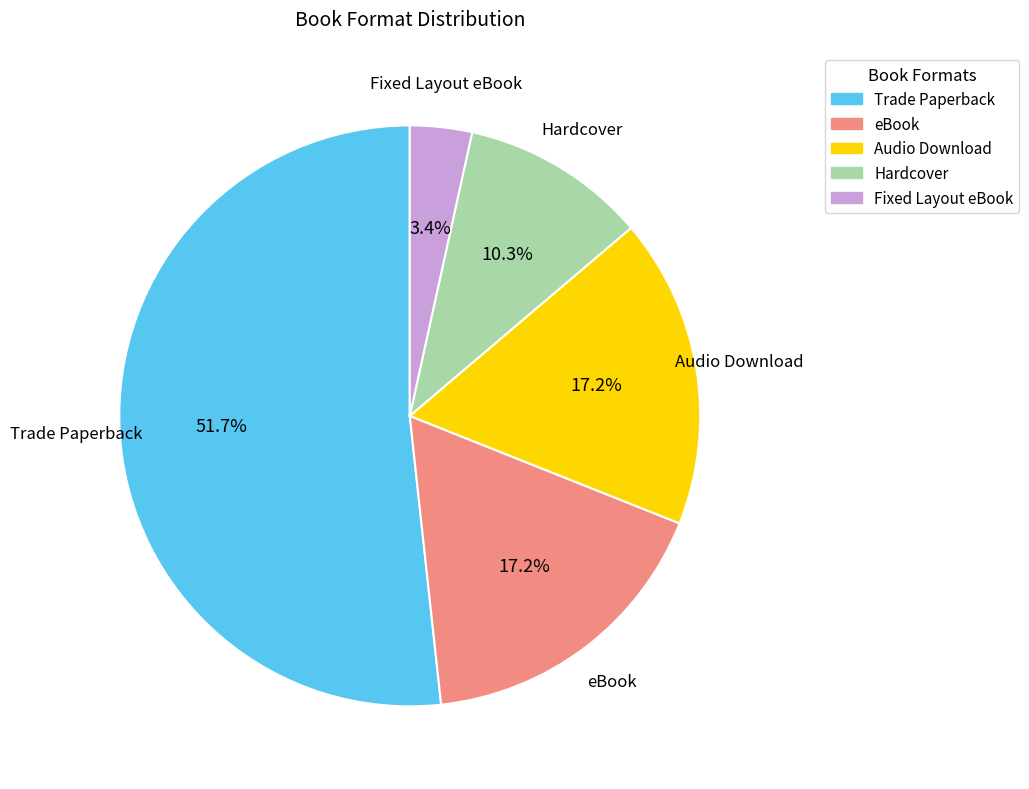

Is there any slice that represents more than half of the pie?

Yes